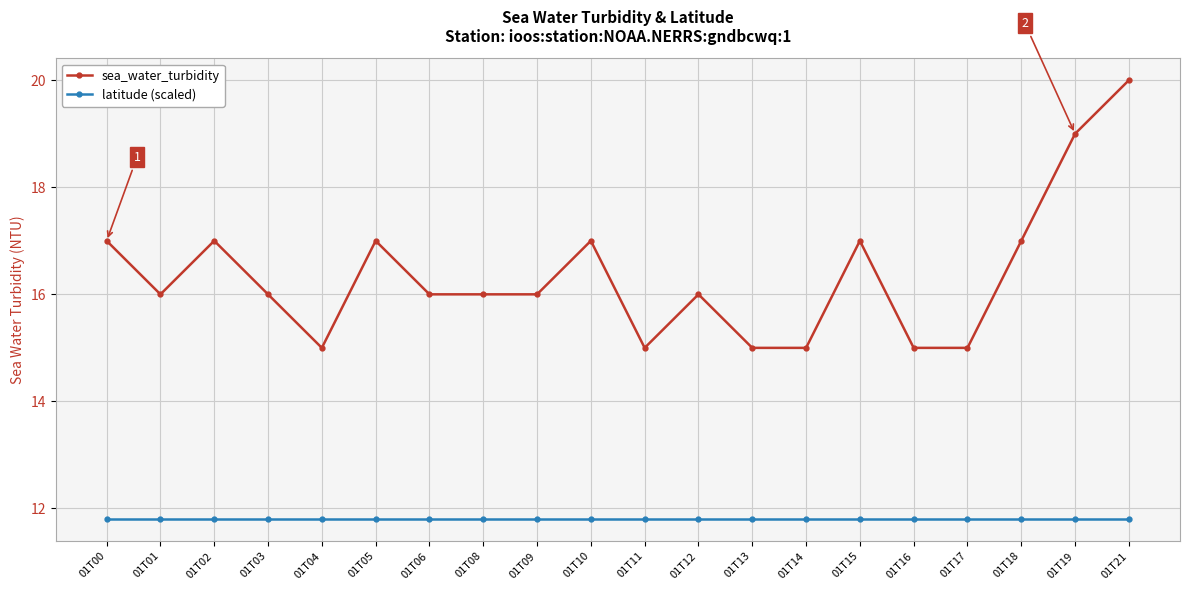

Which series has the largest range (max minus min)?

sea_water_turbidity